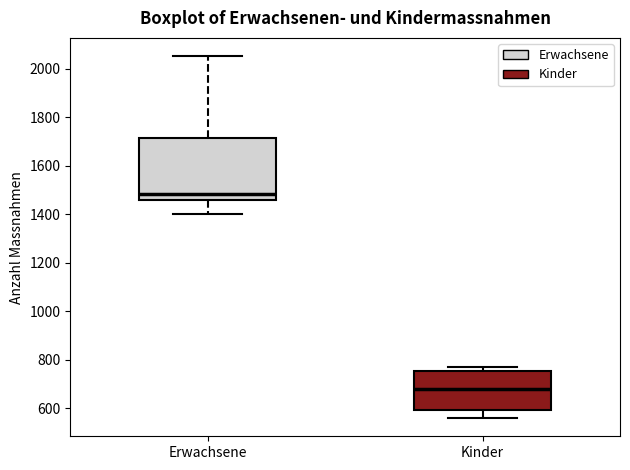

Reading left to right, read every box against the y-axis: the position of its median line, the range the box covers, and the ends of its whiskers. The values are not printed on the chart, so give them approximately, as read against the axis.

Erwachsene: median 1480, box 1460 to 1720, whiskers 1400 to 2060
Kinder: median 680, box 600 to 760, whiskers 560 to 780